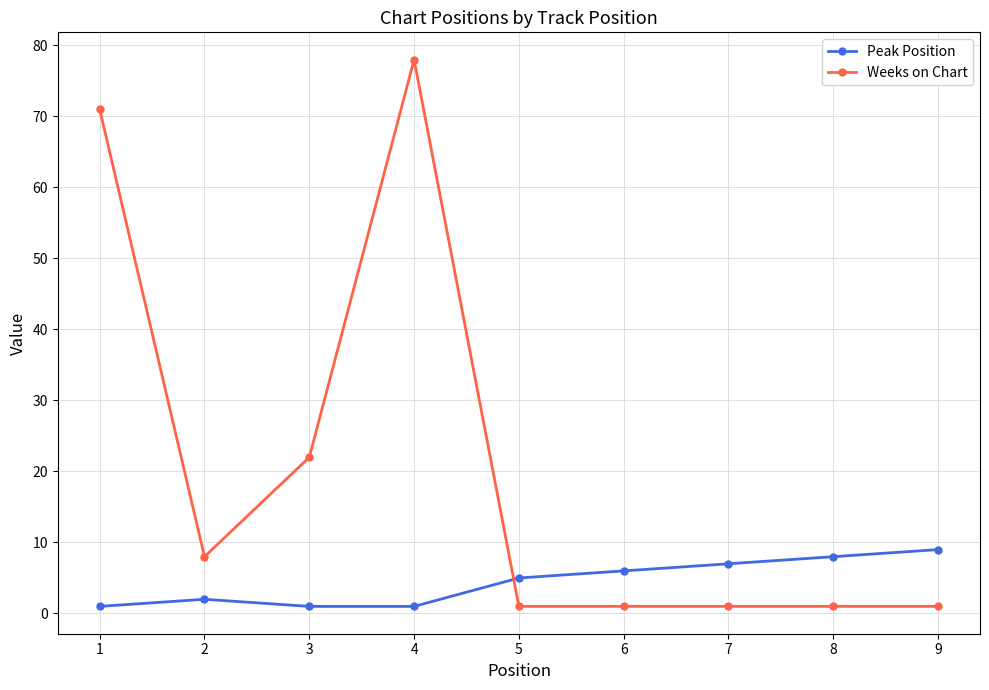

Which category has the highest value in the Weeks on Chart series?

4